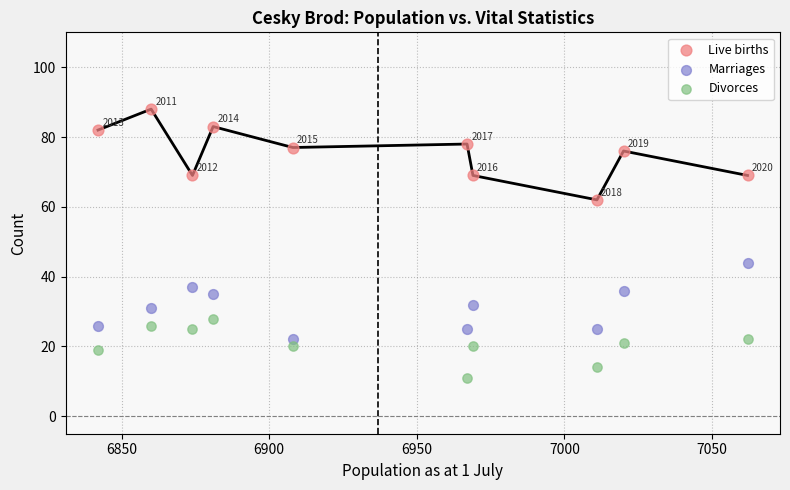

Which series contains the highest Y value?

Live births